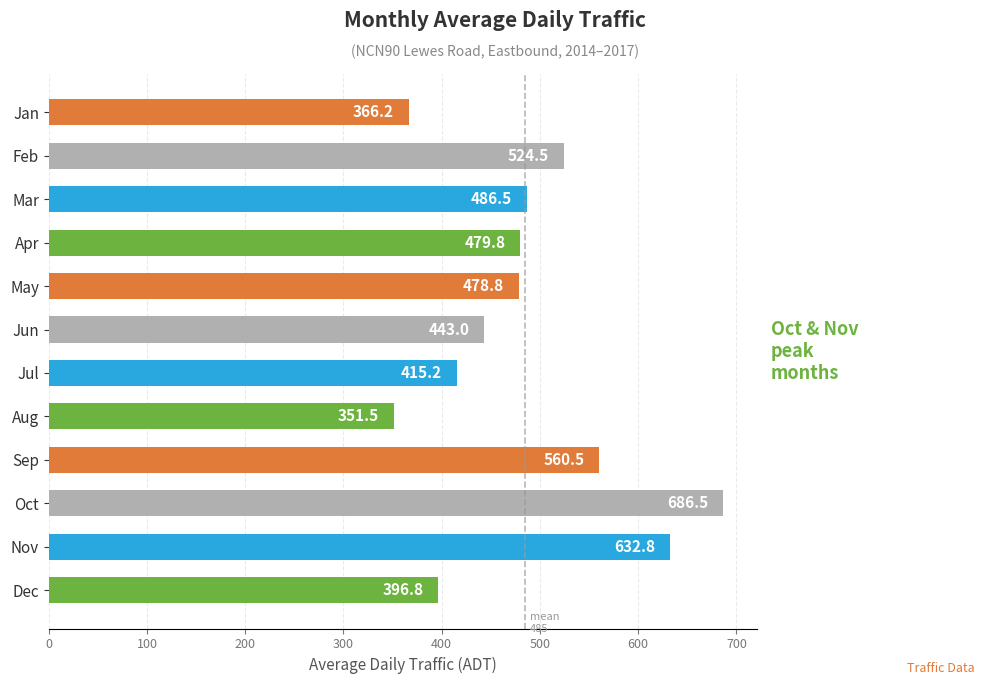

Rank the categories by value from highest to lowest.

Oct, Nov, Sep, Feb, Mar, Apr, May, Jun, Jul, Dec, Jan, Aug